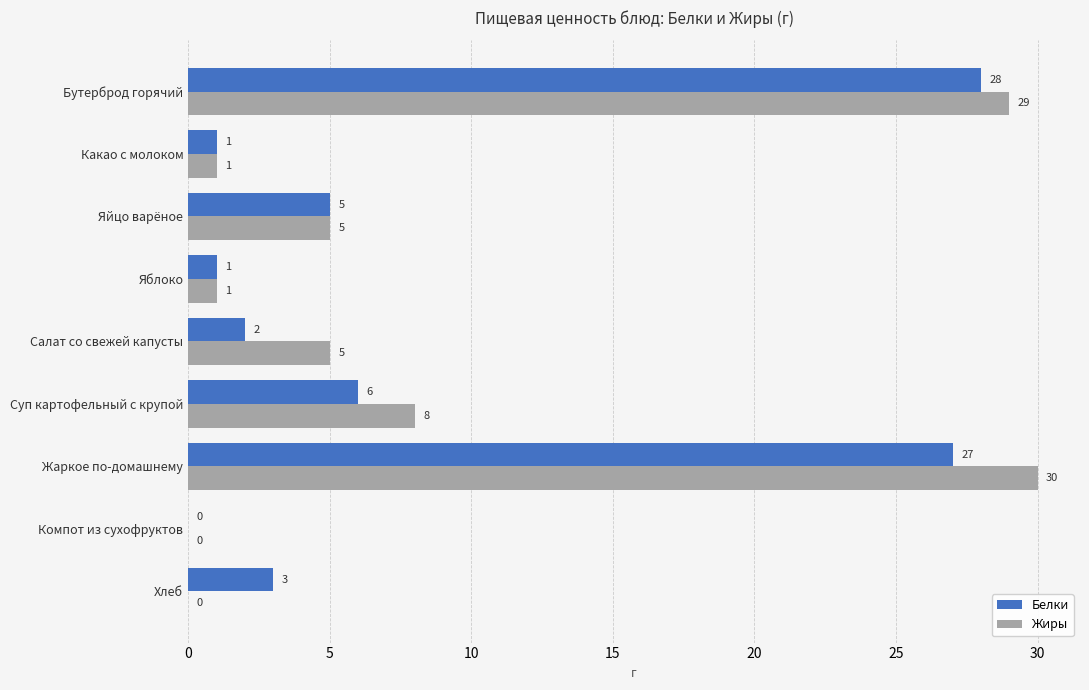

What is the greatest value displayed?

30